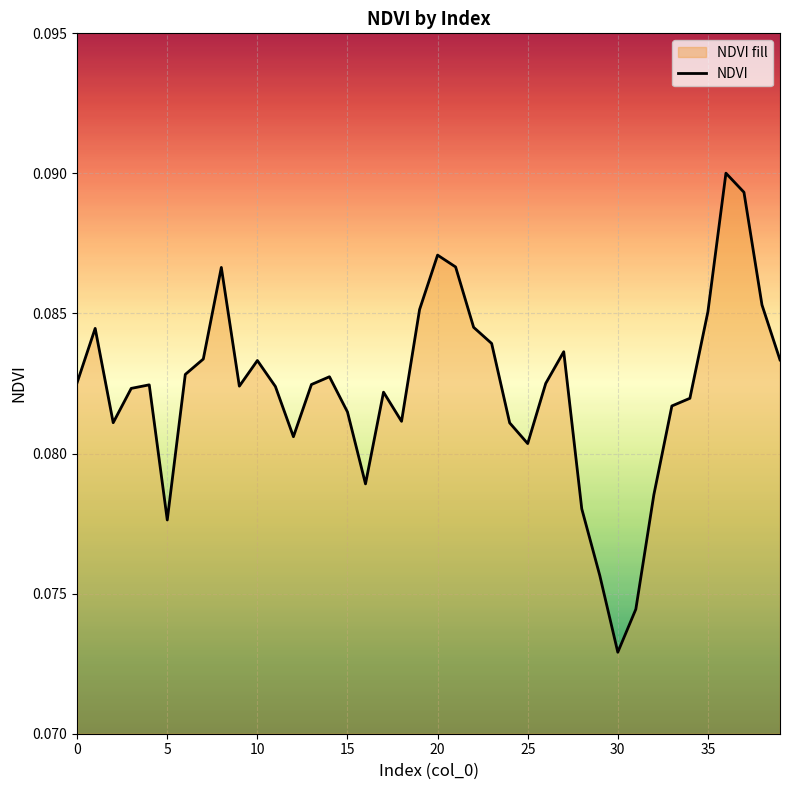

What is the minimum value shown in the chart?

0.1